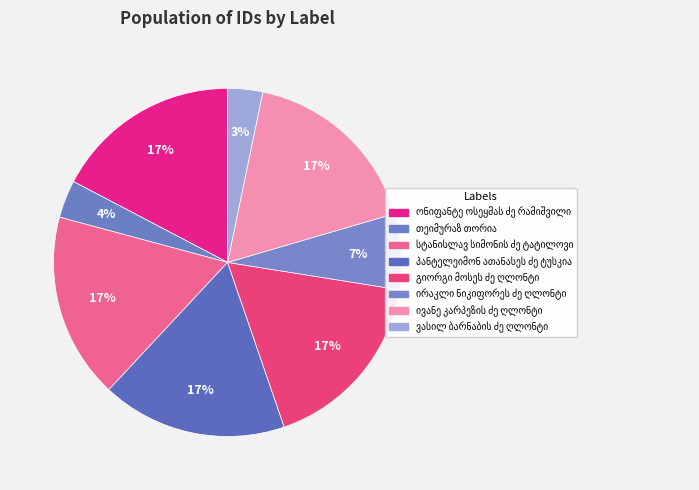

True or false: ვასილ ბარნაბის ძე ღლონტი accounts for 3% of the total.

True